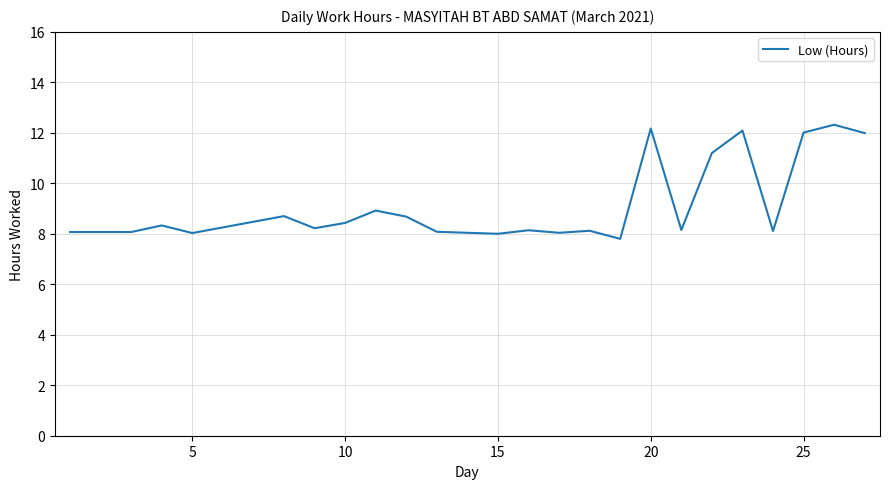

What is the greatest value displayed?

12.3